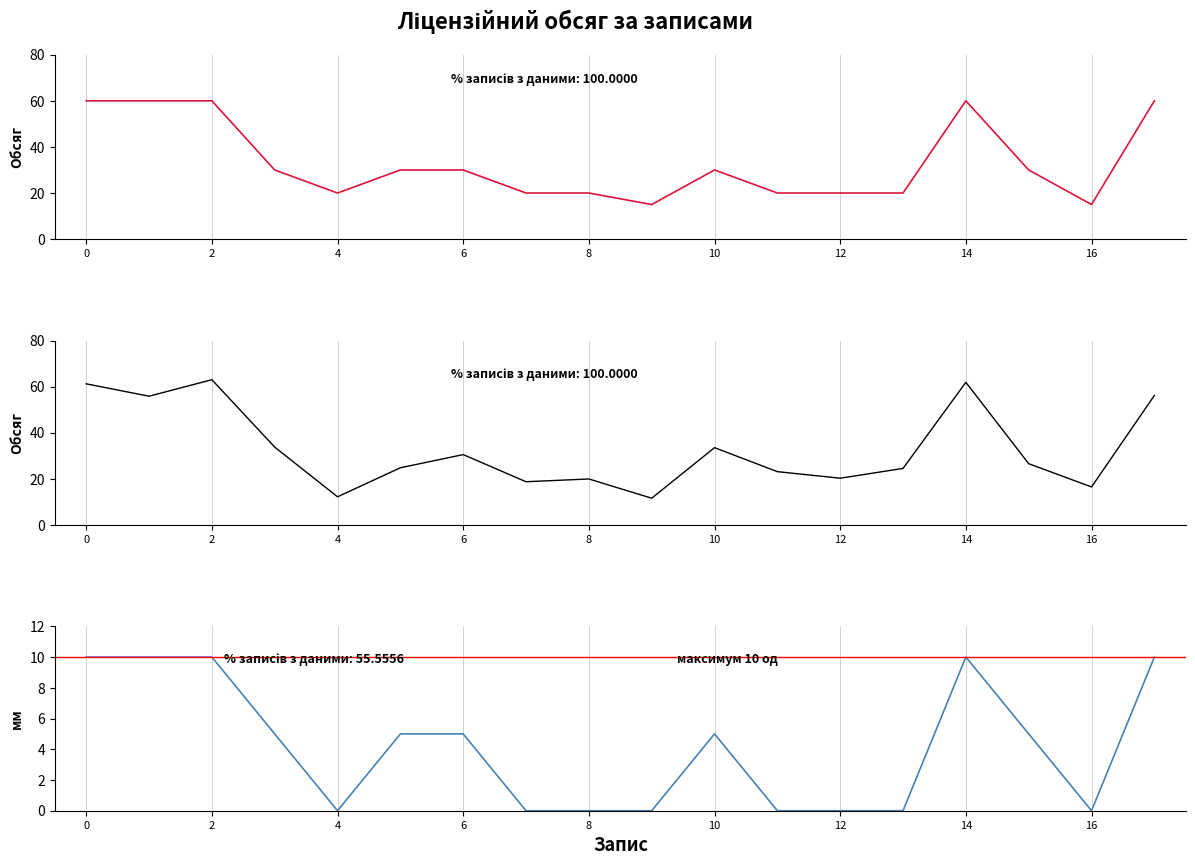

True or false: Ліцензійний обсяг and Ліцензійний обсяг (варіація) cross at least once.

True